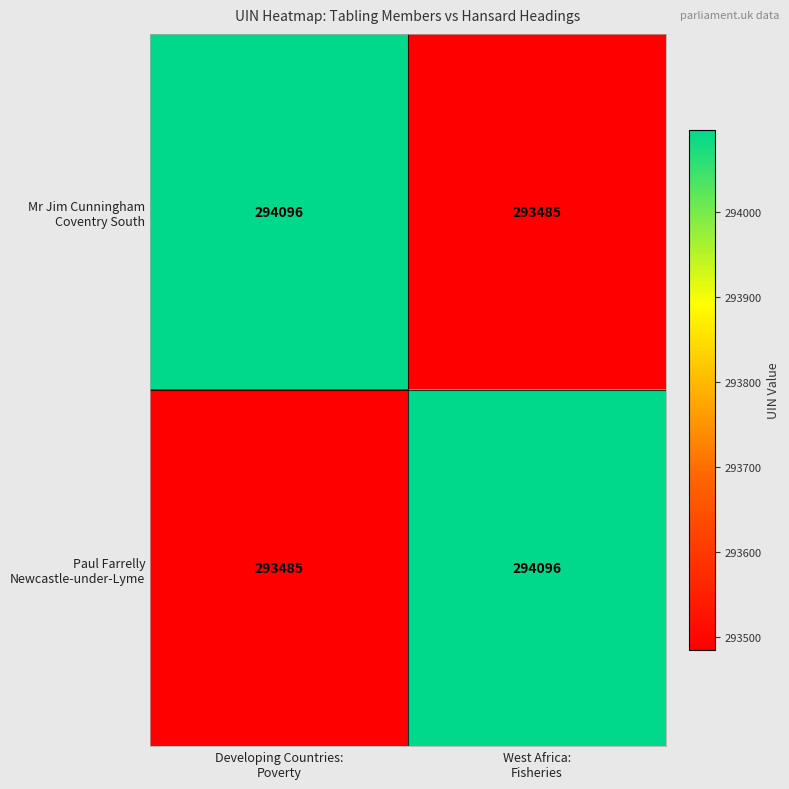

What is the maximum value shown in the chart?

294096